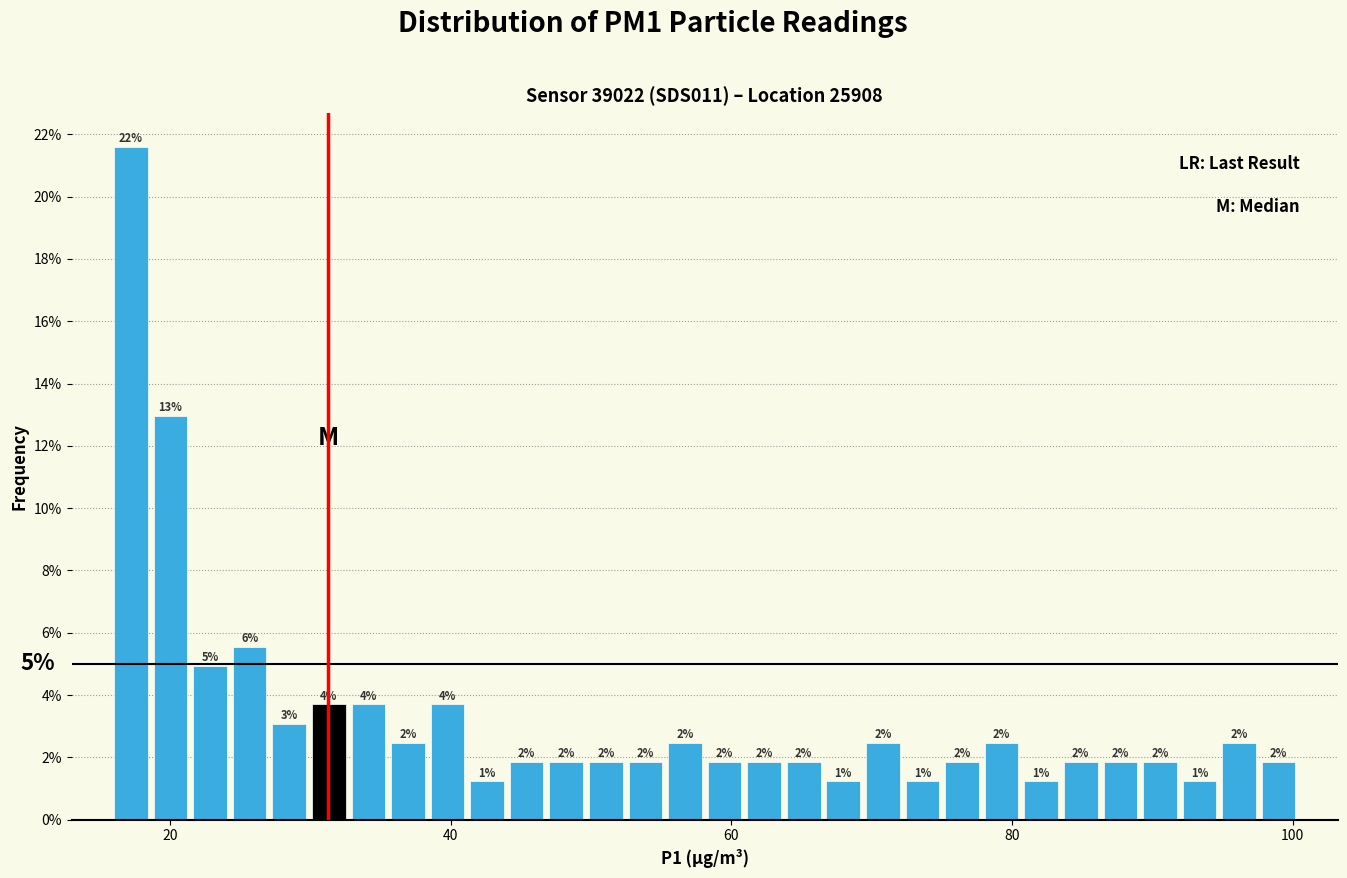

Read against the x-axis, roughly where is the centre of the tallest bar?

18